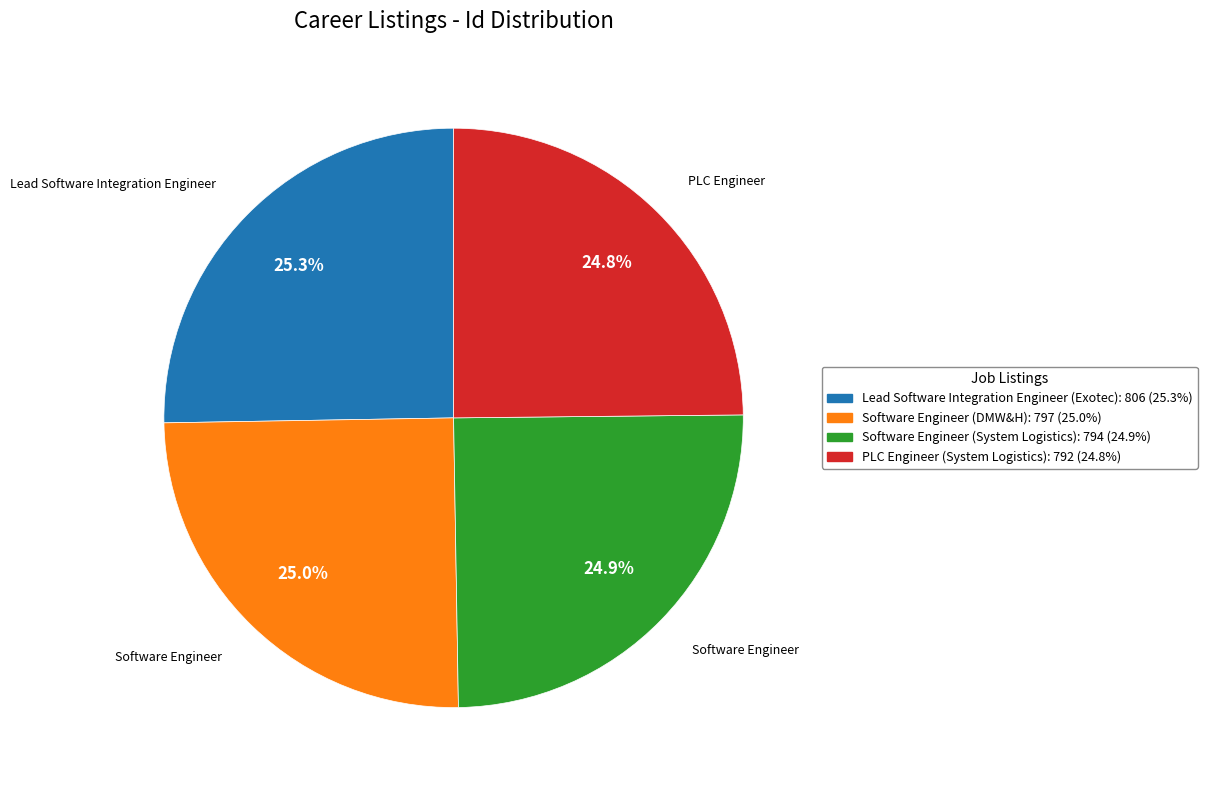

What percentage do Software Engineer (System Logistics) and PLC Engineer (System Logistics) together represent?

49.7%